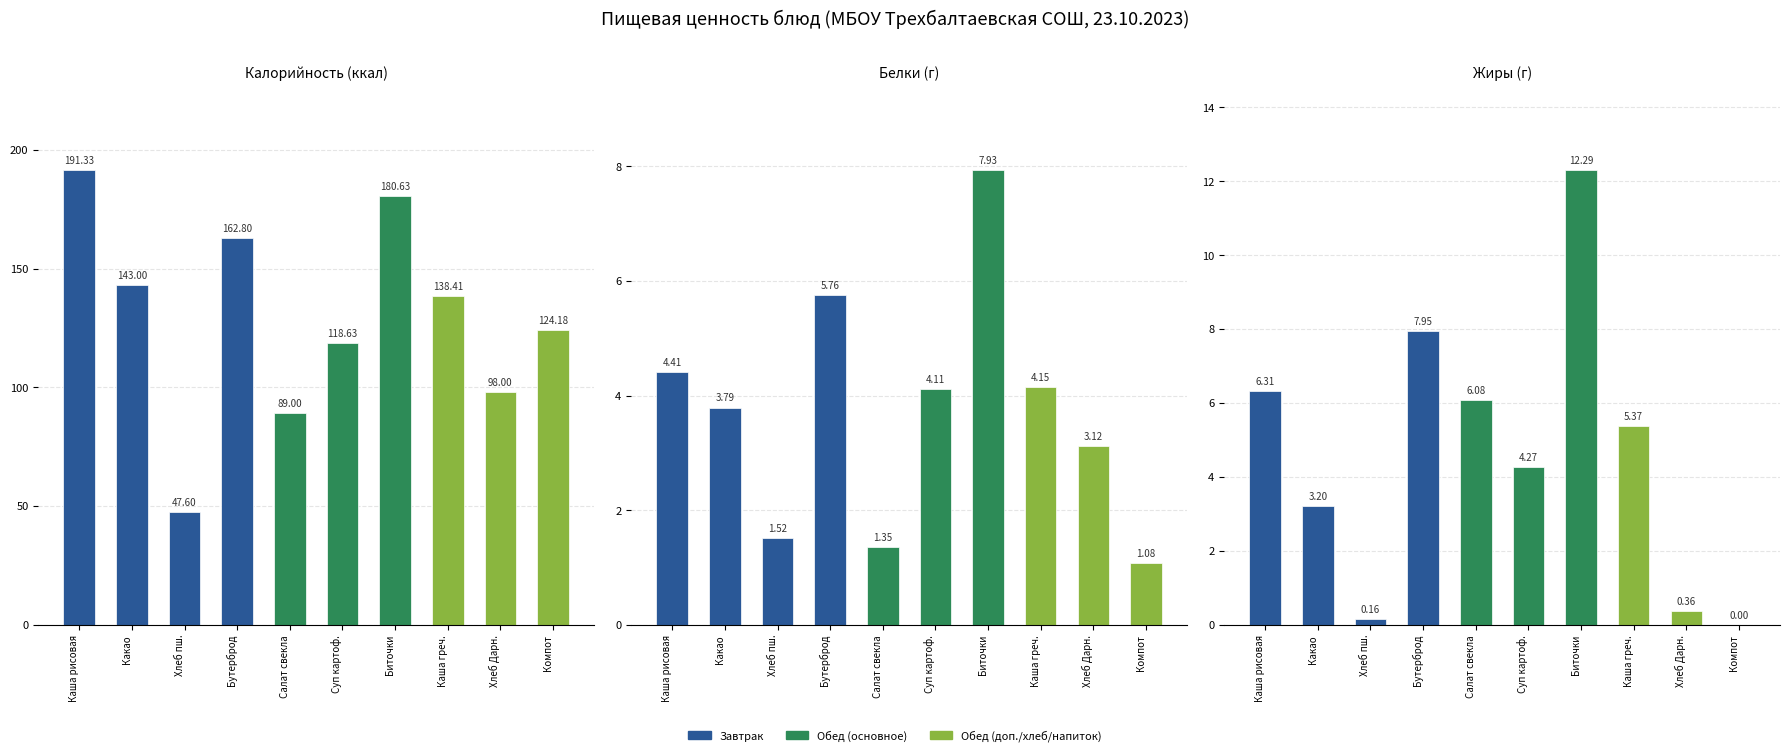

What is the difference between the Калорийность values at Салат свекла and Биточки?

91.6